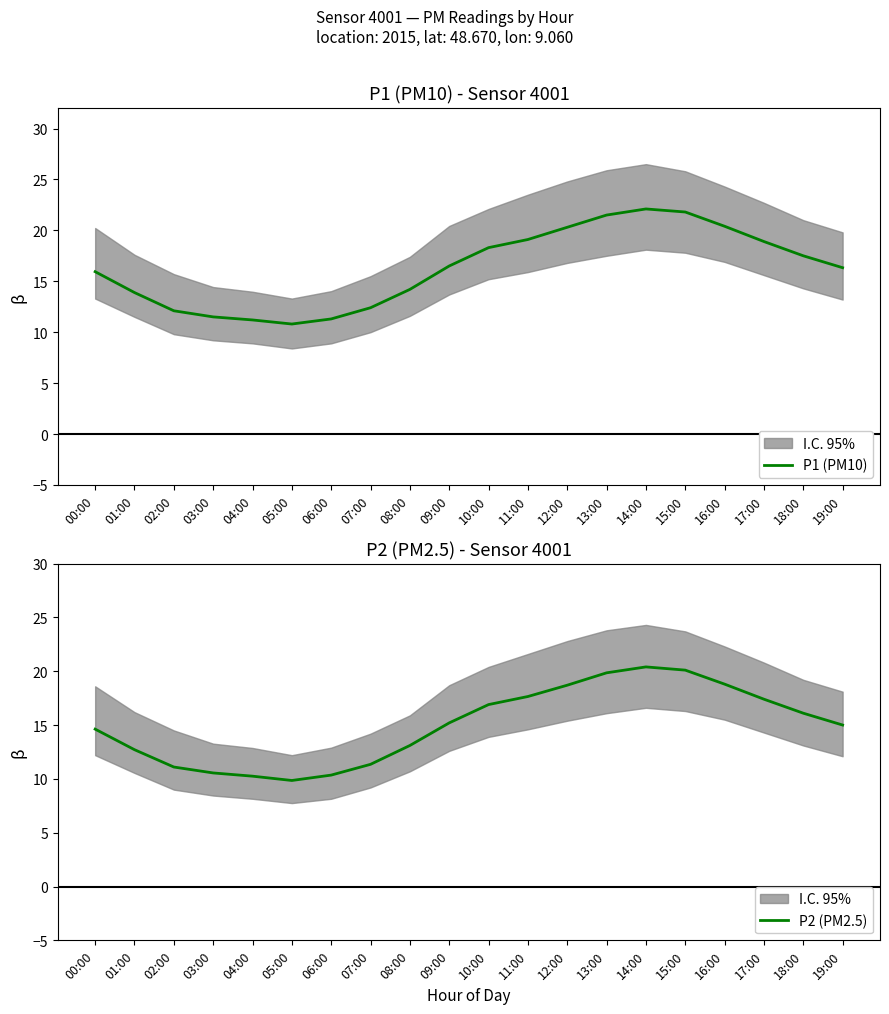

Reading left to right, what are all the values shown in this chart?

P1 (PM10): 15.9	13.9	12.1	11.5	11.2	10.8	11.3	12.4	14.2	16.5	18.3	19.1	20.3	21.5	22.1	21.8	20.4	18.9	17.5	16.3
P2 (PM2.5): 14.6	12.7	11.1	10.6	10.2	9.8	10.3	11.3	13.1	15.2	16.9	17.6	18.7	19.9	20.4	20.1	18.8	17.4	16.1	15.0